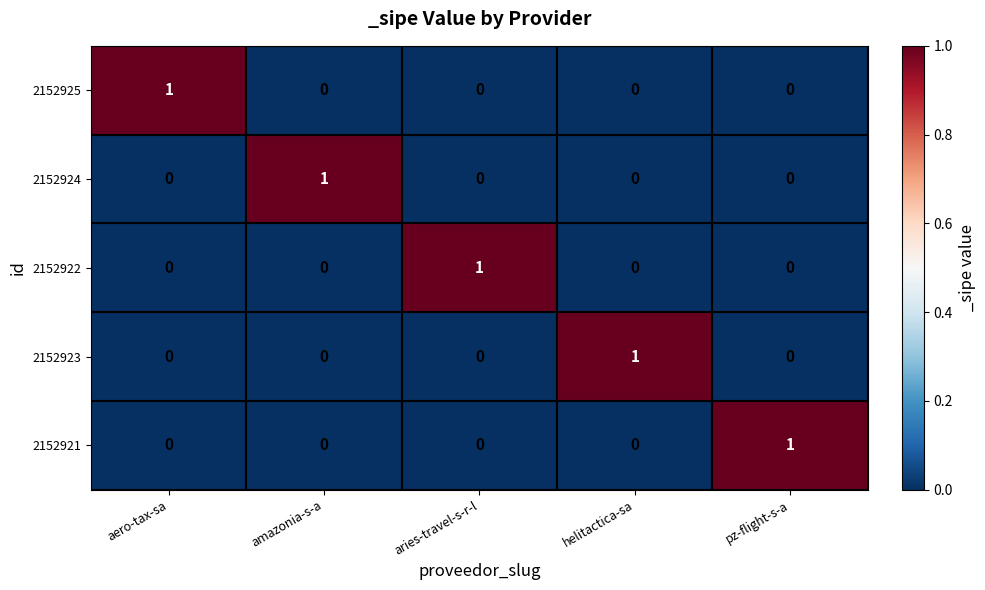

Reading left to right, extract all data points from this chart.

2152925: aero-tax-sa=1	amazonia-s-a=0	aries-travel-s-r-l=0	helitactica-sa=0	pz-flight-s-a=0
2152924: aero-tax-sa=0	amazonia-s-a=1	aries-travel-s-r-l=0	helitactica-sa=0	pz-flight-s-a=0
2152922: aero-tax-sa=0	amazonia-s-a=0	aries-travel-s-r-l=1	helitactica-sa=0	pz-flight-s-a=0
2152923: aero-tax-sa=0	amazonia-s-a=0	aries-travel-s-r-l=0	helitactica-sa=1	pz-flight-s-a=0
2152921: aero-tax-sa=0	amazonia-s-a=0	aries-travel-s-r-l=0	helitactica-sa=0	pz-flight-s-a=1